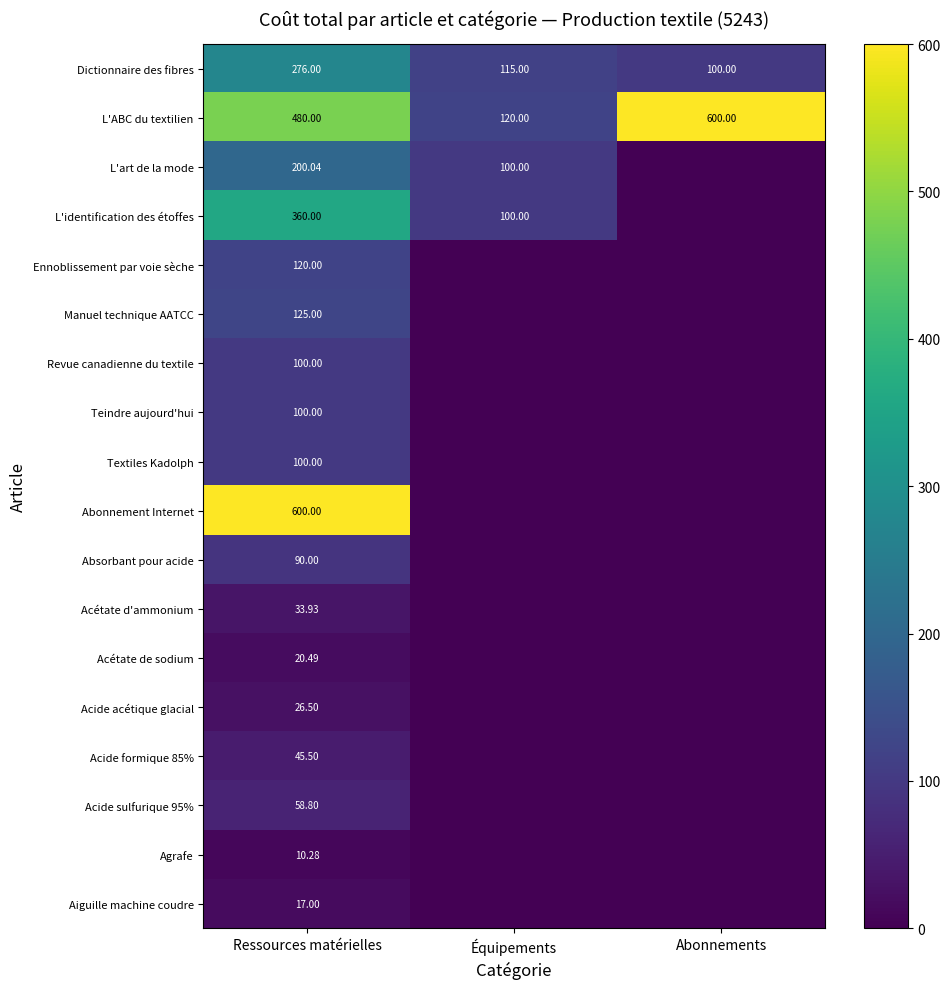

Which has a higher value, Équipements or Ressources matérielles?

Ressources matérielles